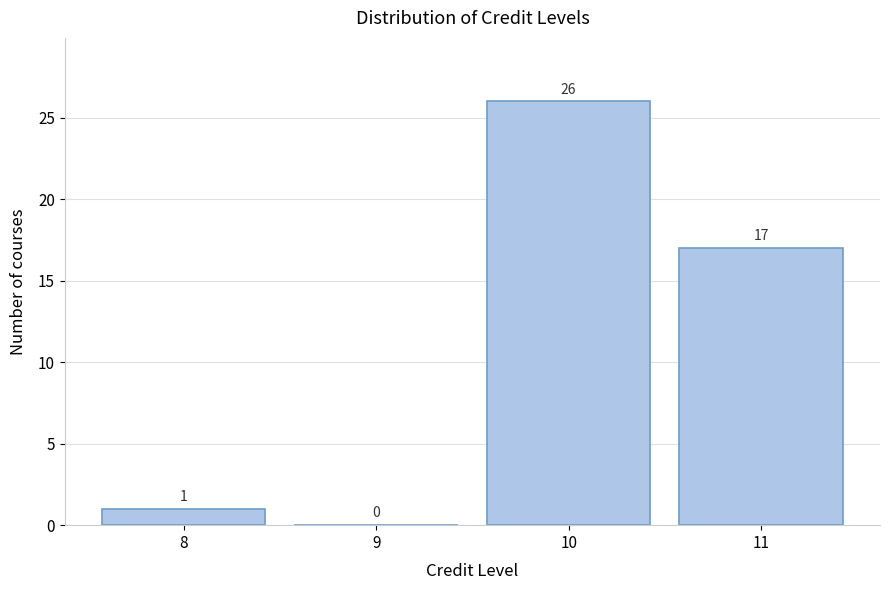

Over which range of the x-axis is the bar tallest?

9.5 to 10.5